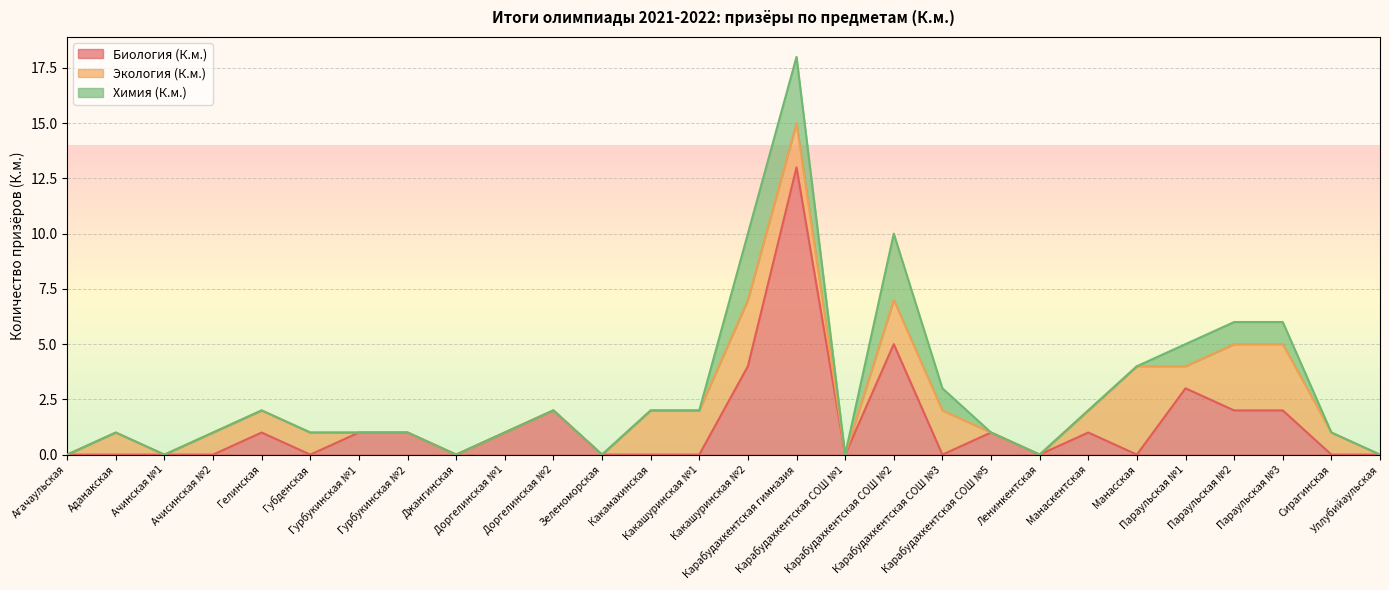

How many intersections are there between Экология (К.м.) and Химия (К.м.)?

1